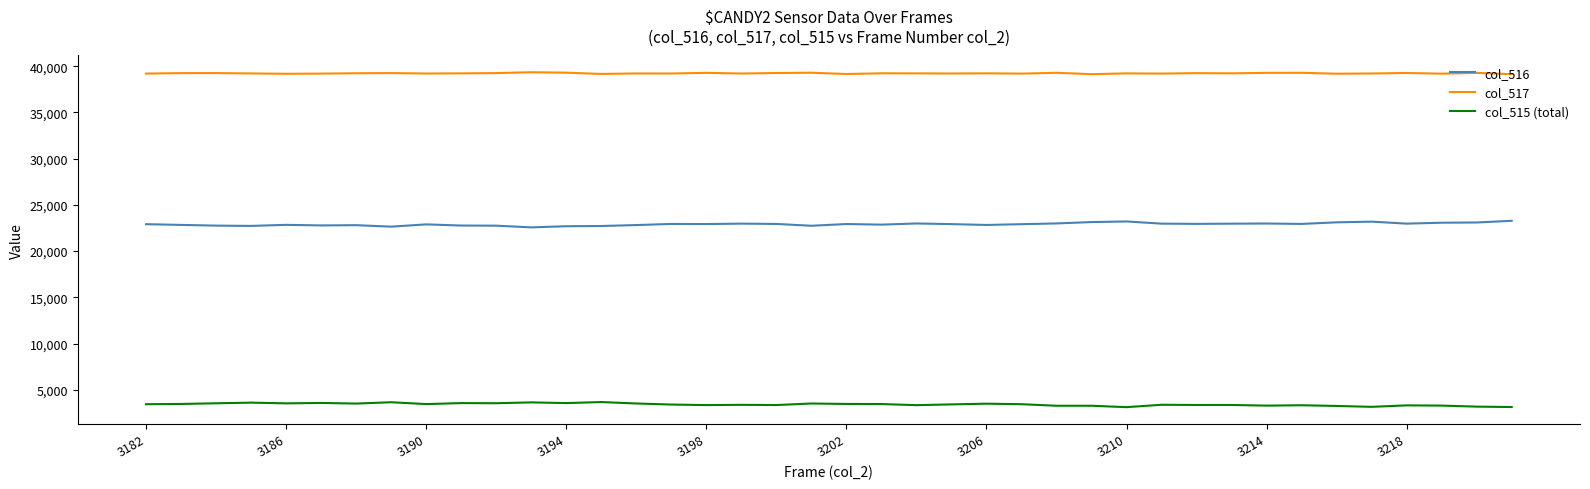

What is the highest value of the col_515 (total) series?

3669